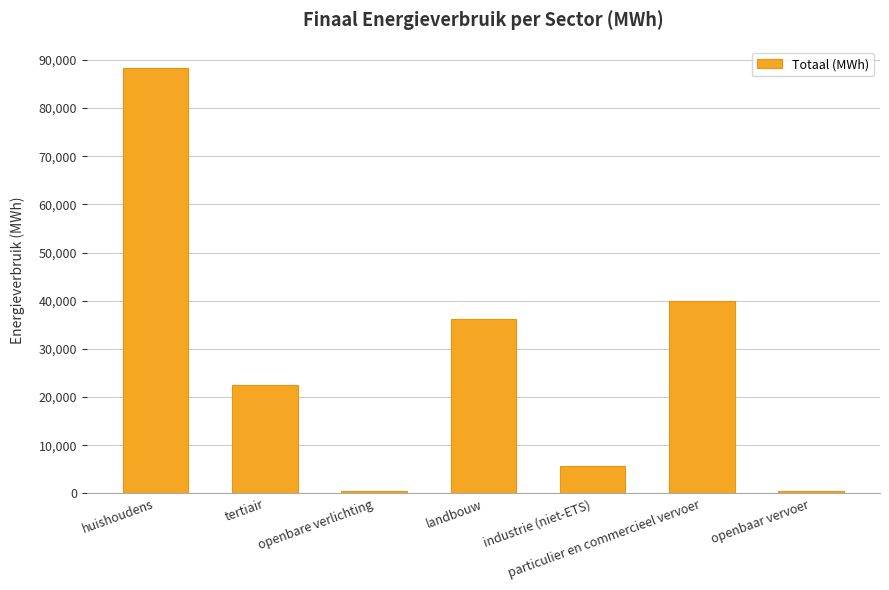

What is the difference between the second highest and minimum values?

39494.3